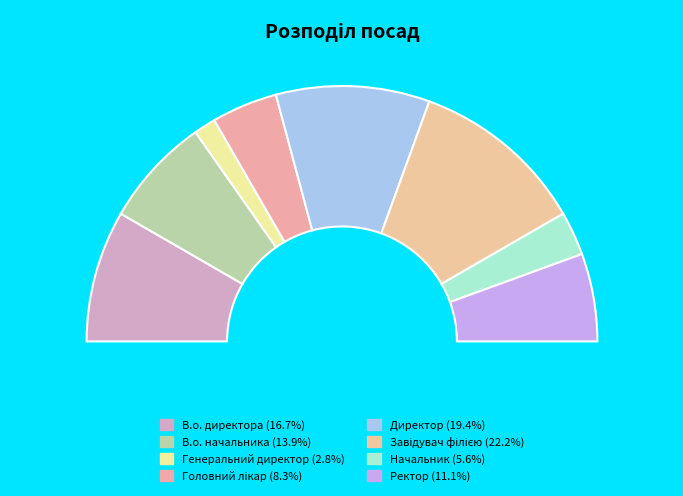

Is Директор the majority of the pie?

No